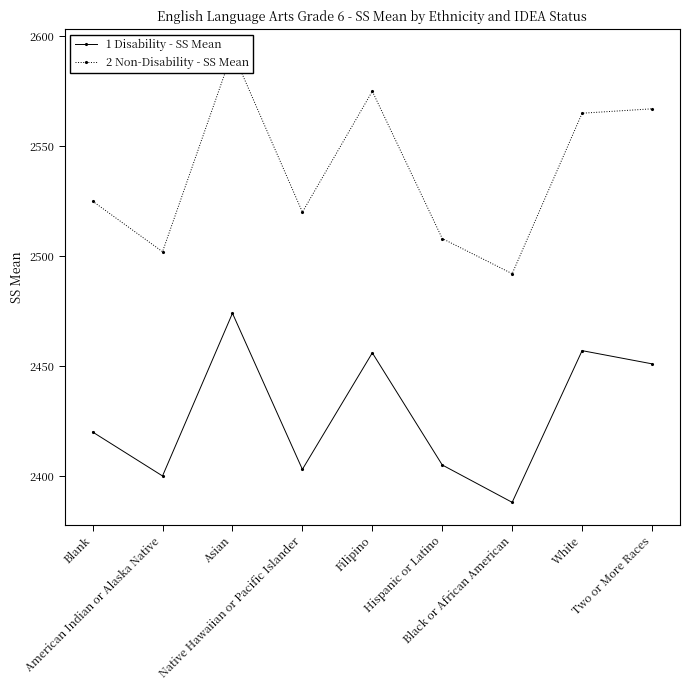

What is the sum of all 1 Disability - SS Mean values?

21854